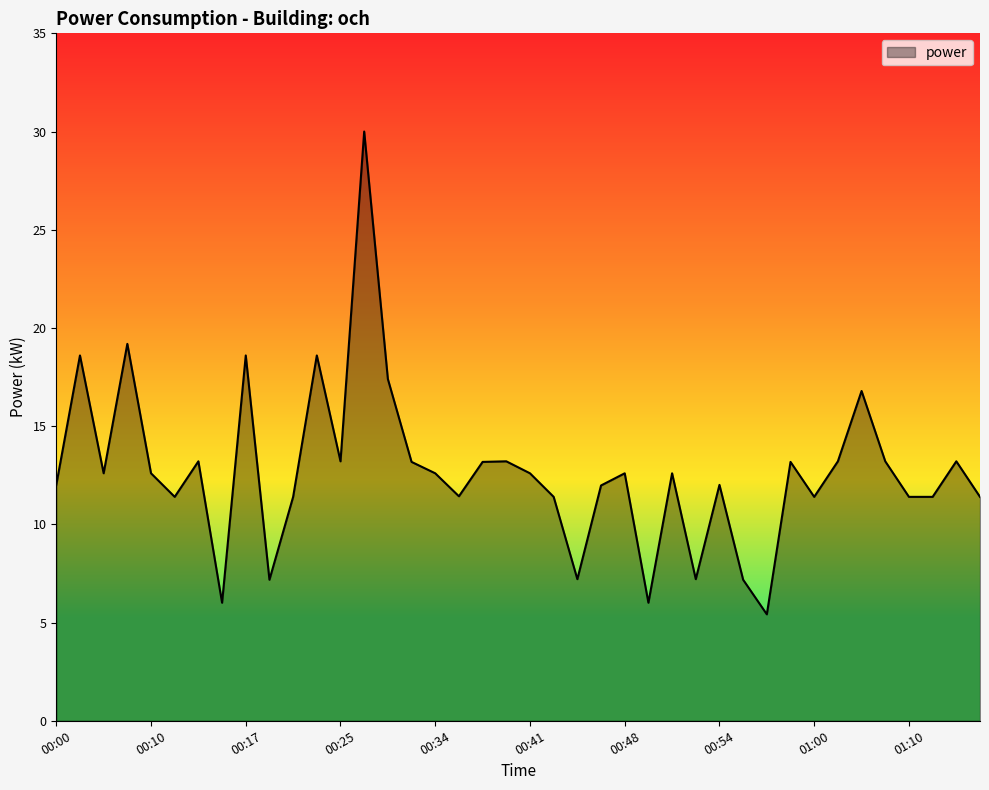

What is the difference between the maximum and minimum values?

24.6